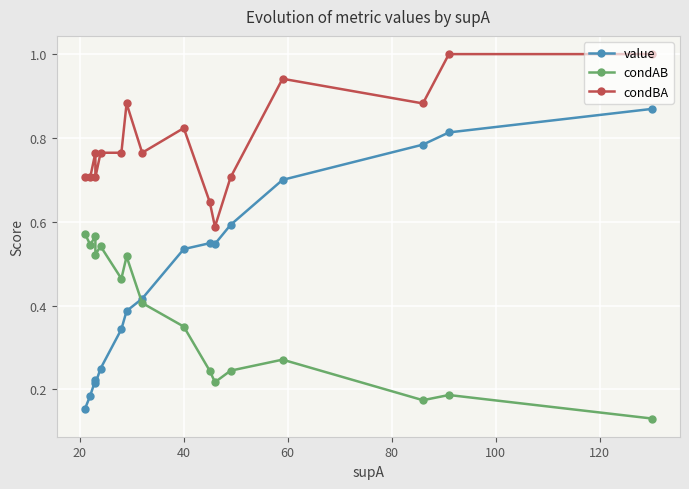

What is the sum of all condBA values?

12.6